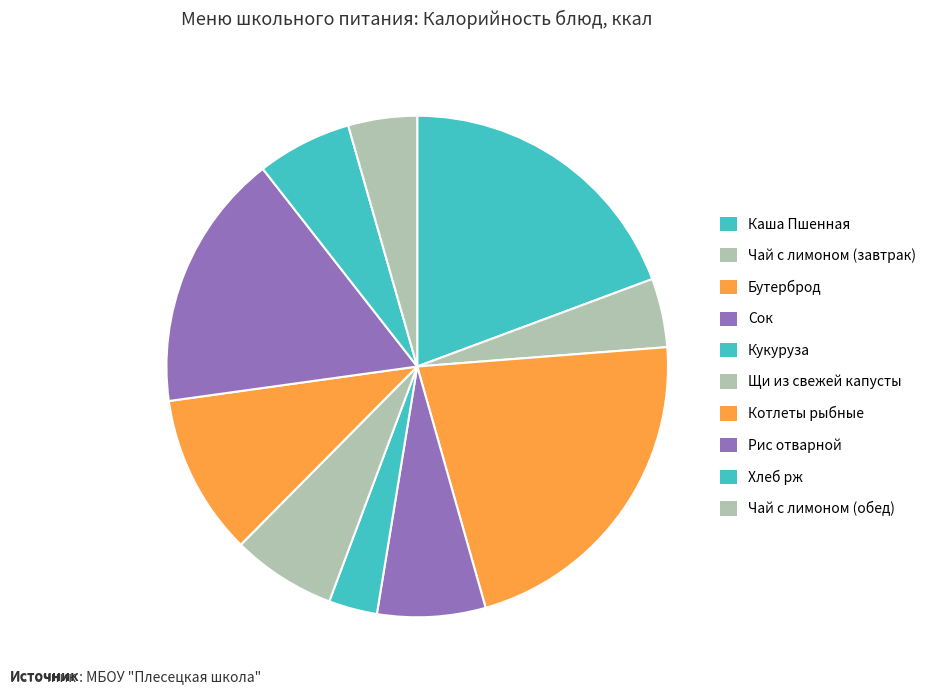

Count the number of slices in the pie.

10